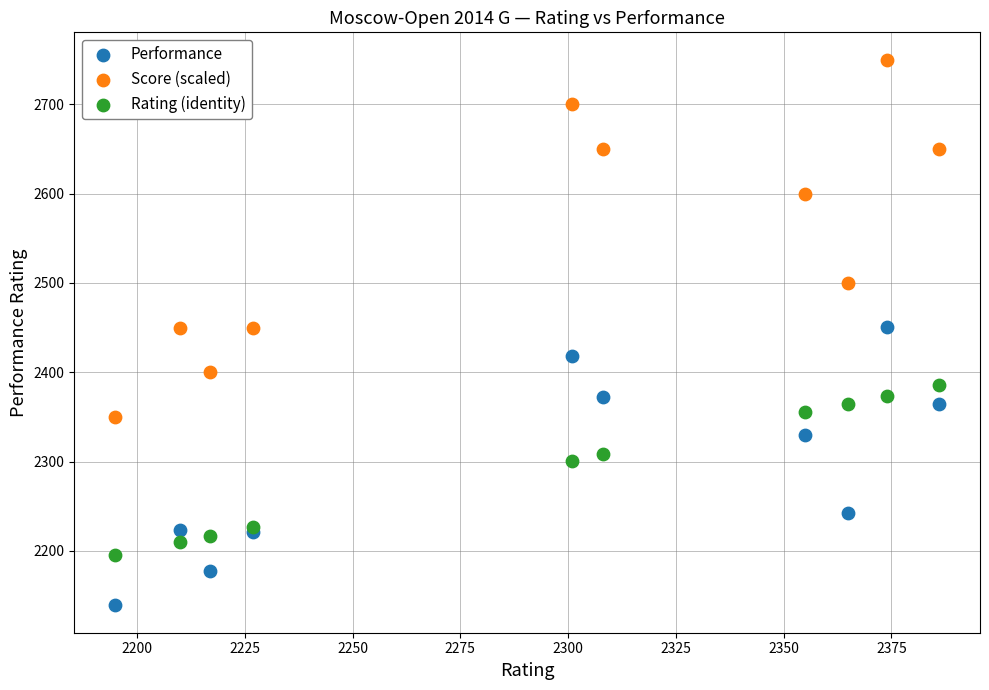

What is the X range (max minus min) for the scatter plot?

191